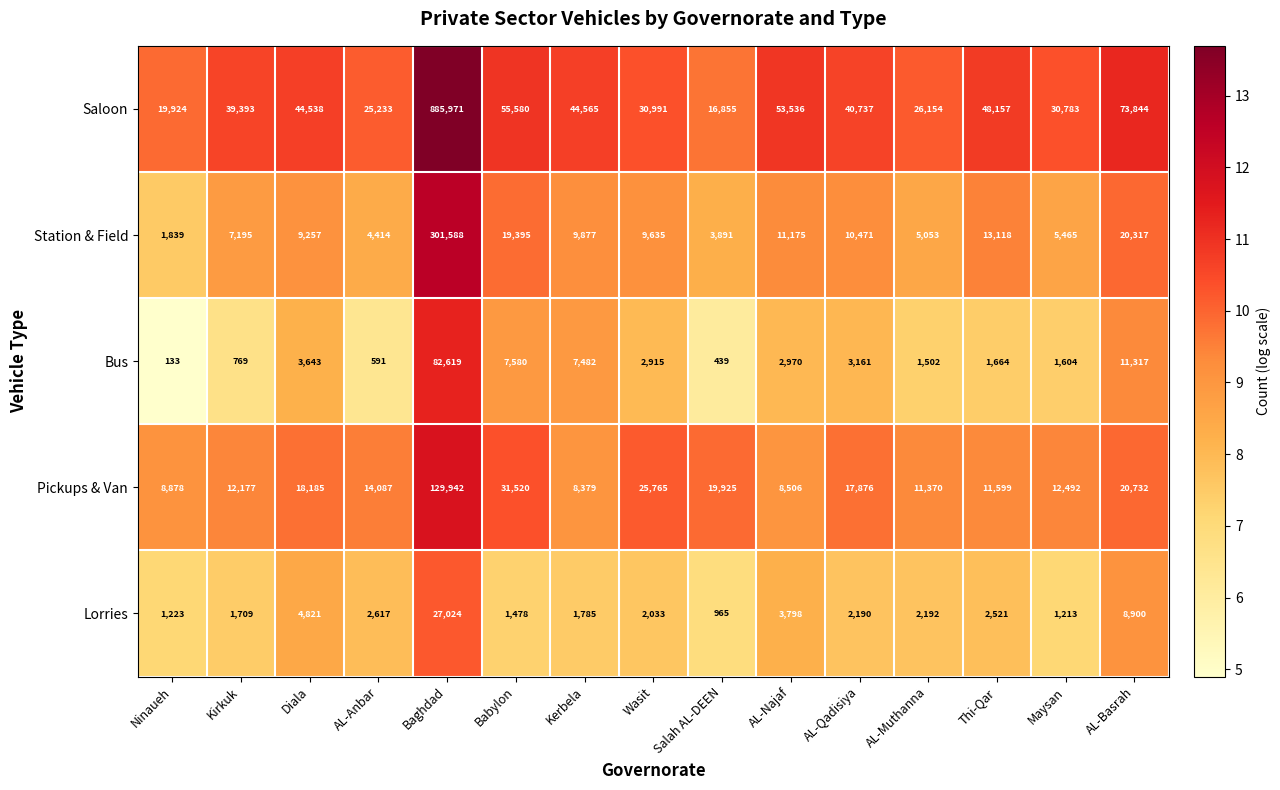

At which label does Station & Field first exceed 9635?

Baghdad